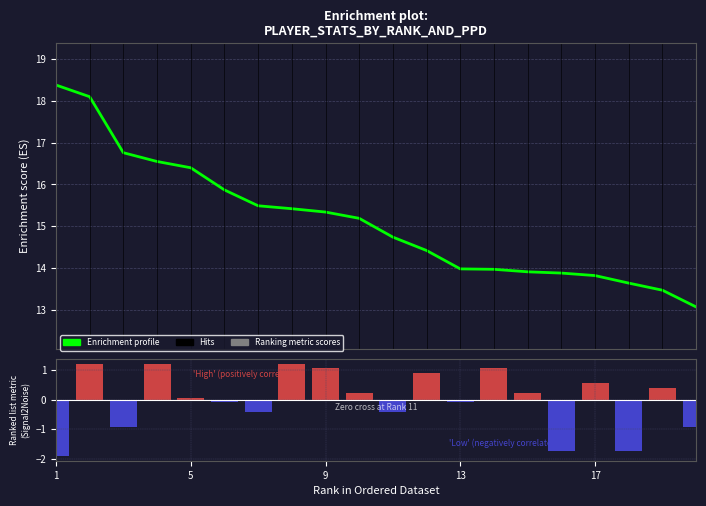

Are the bars horizontal?

No